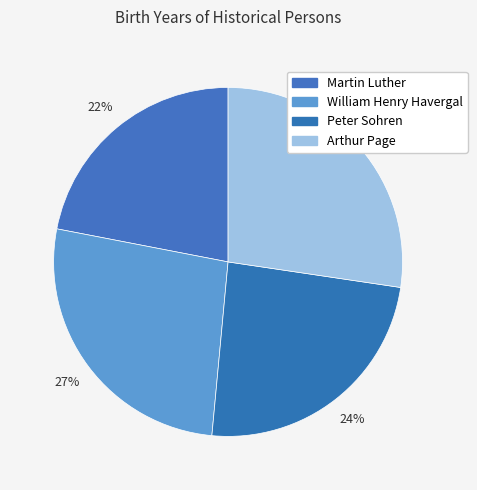

Is it true that Arthur Page is 18% of the pie?

False